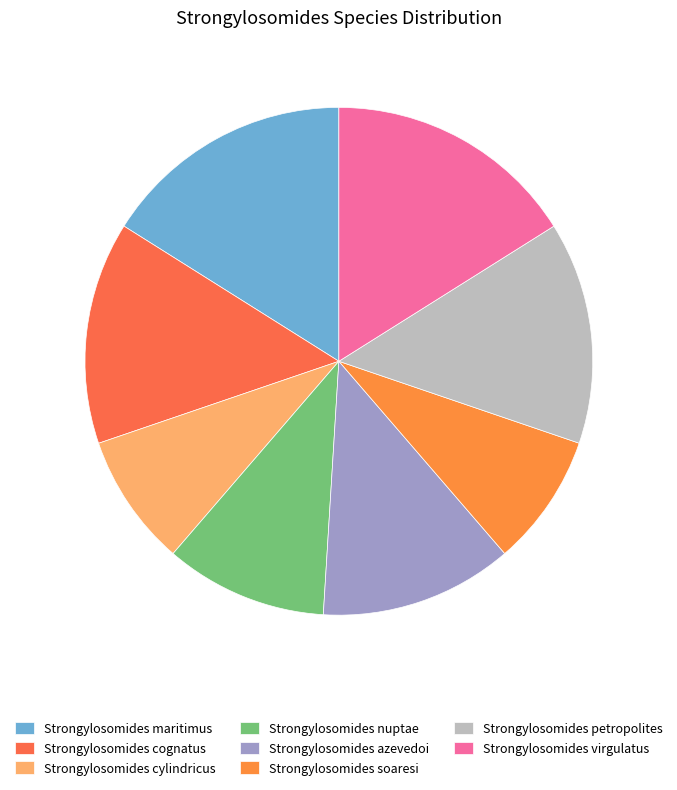

Which has a higher value, Strongylosomides maritimus or Strongylosomides petropolites?

Strongylosomides maritimus